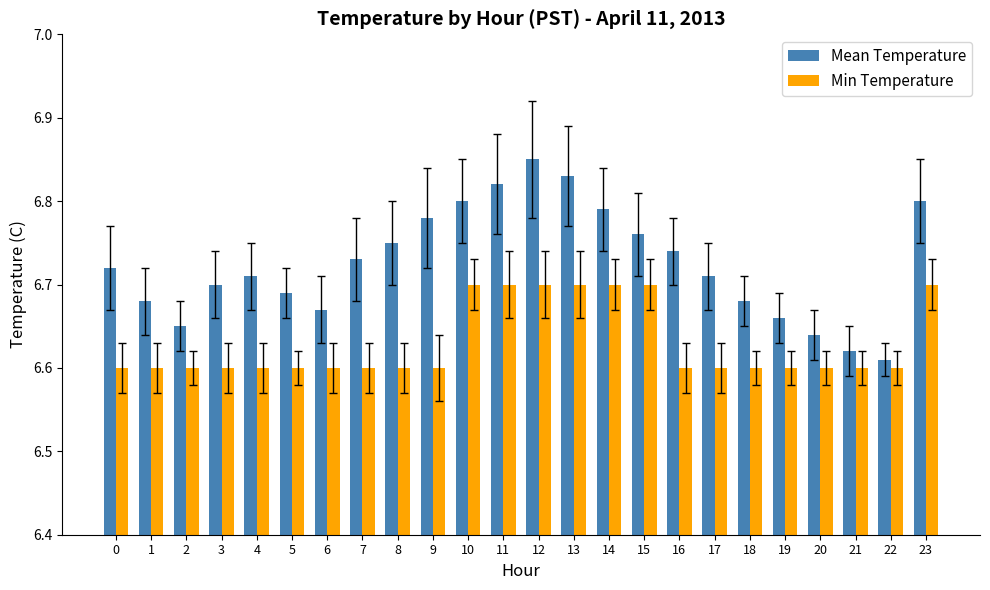

List the series in order of their peak value, highest first.

Mean Temperature, Min Temperature